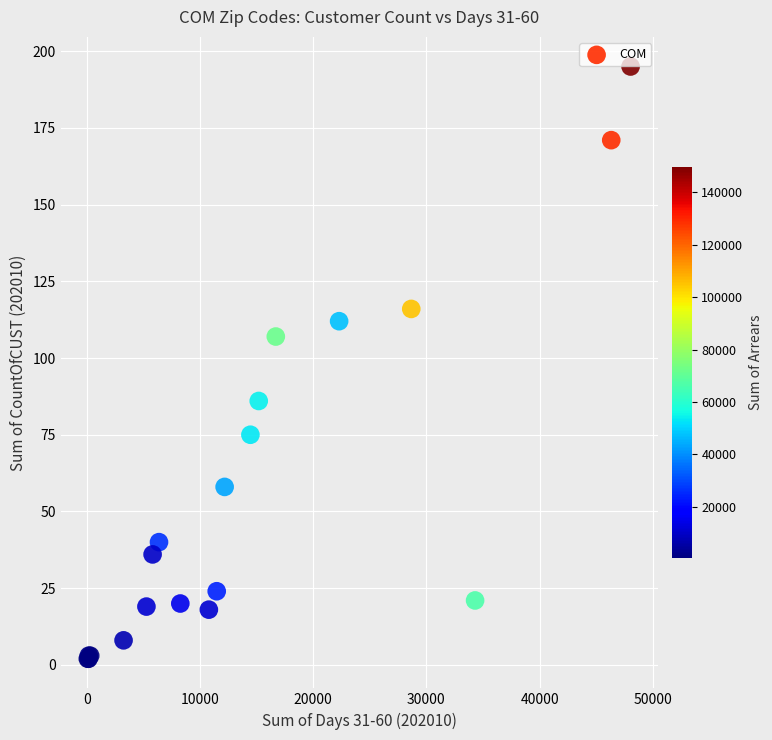

What Y value in the scatter plot is closest to 98?

107